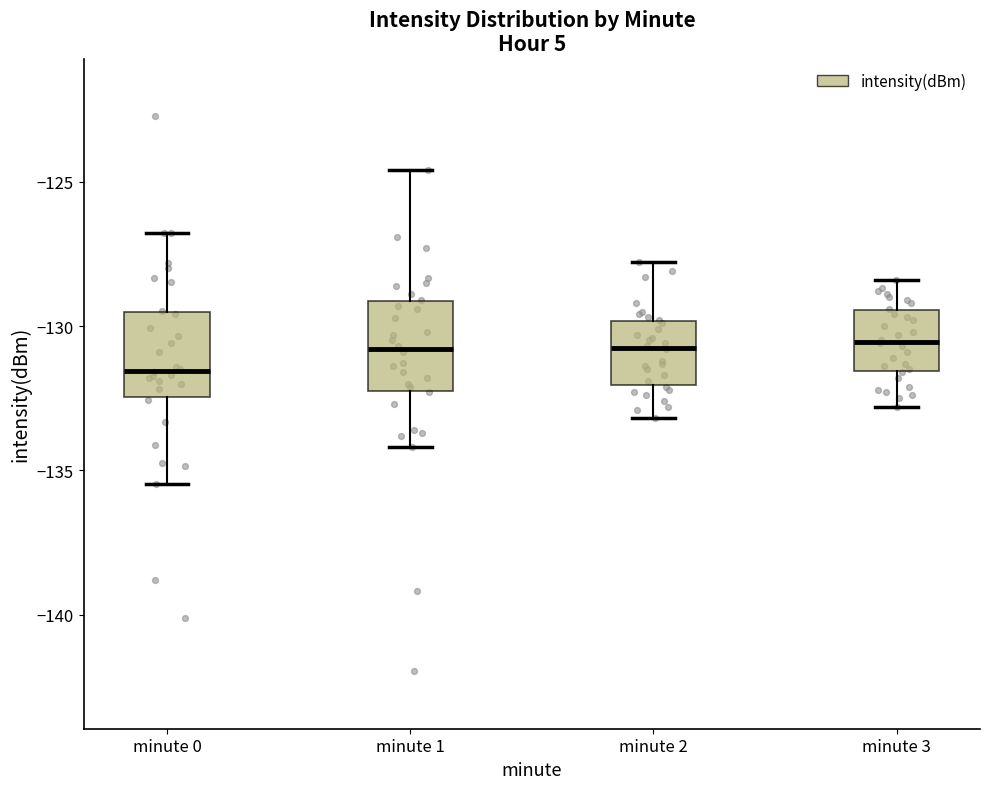

Reading left to right, read every box against the y-axis: the position of its median line, the range the box covers, and the ends of its whiskers. The values are not printed on the chart, so give them approximately, as read against the axis.

minute 0: median -131.5, box -132.5 to -129.5, whiskers -135.5 to -127.0
minute 1: median -131.0, box -132.0 to -129.0, whiskers -134.0 to -124.5
minute 2: median -130.5, box -132.0 to -130.0, whiskers -133.0 to -128.0
minute 3: median -130.5, box -131.5 to -129.5, whiskers -133.0 to -128.5